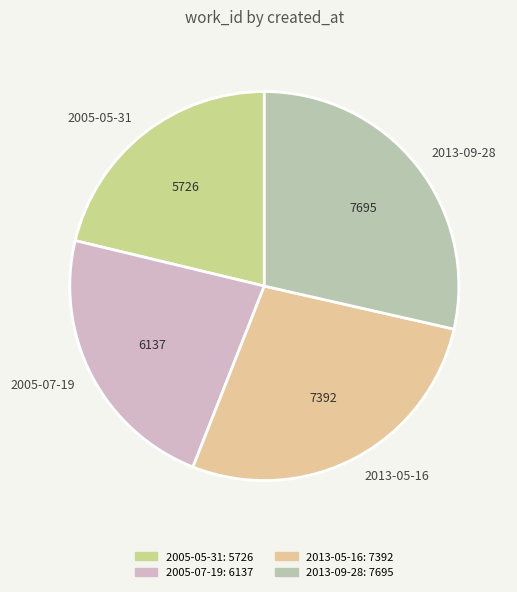

Is it true that 2005-05-31 is 21% of the pie?

True